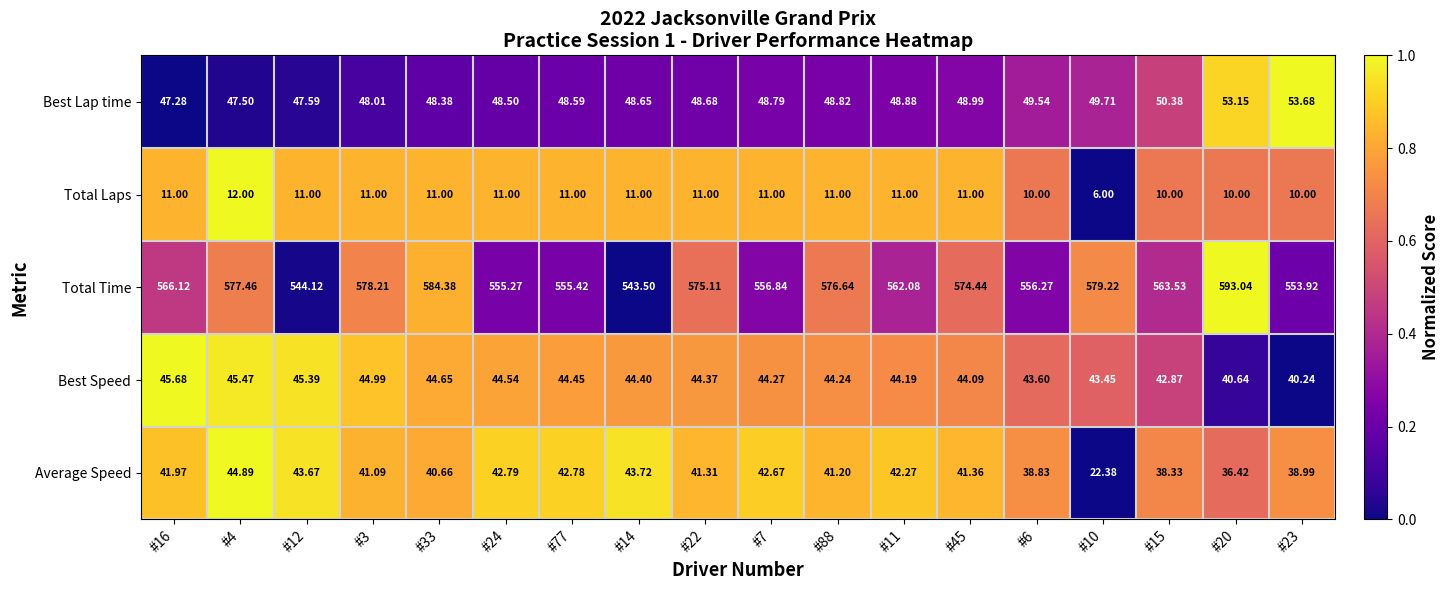

Which series has the largest total across all categories?

Total Time